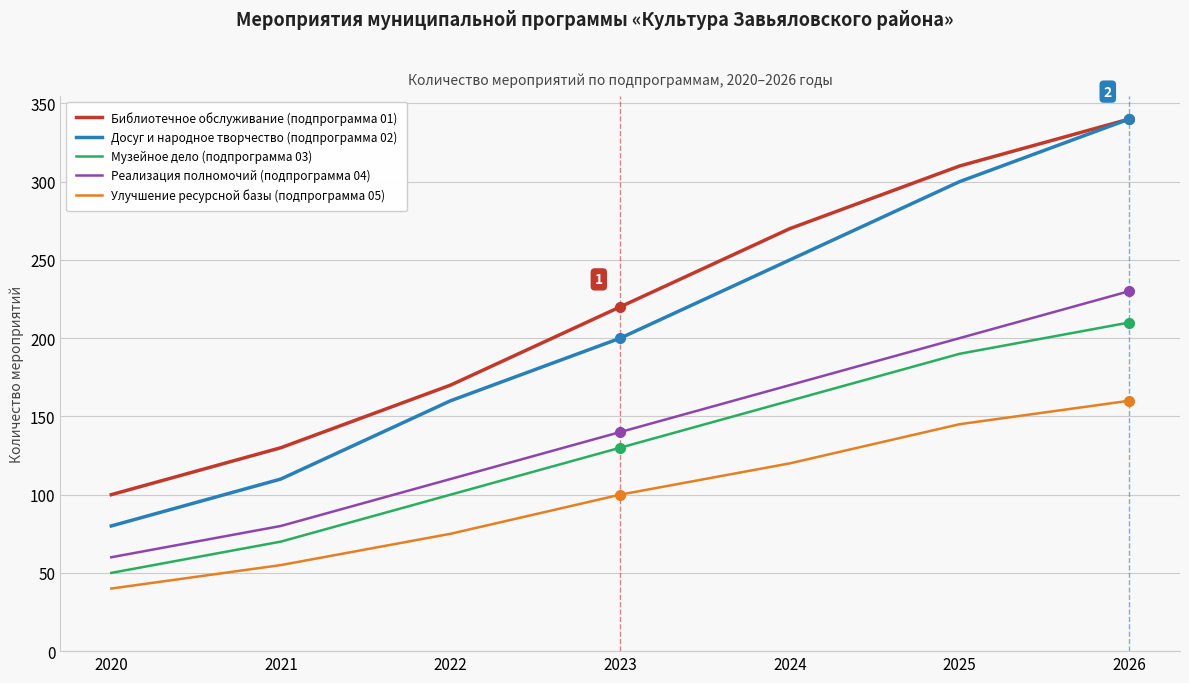

What is the approximate value of Музейное дело (подпрограмма 03) at 2025?

190